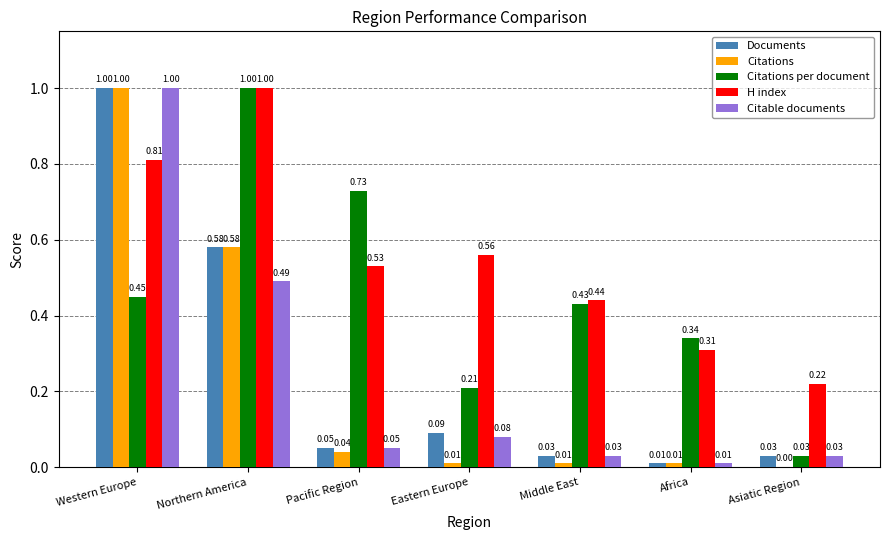

What are all the series names shown in the legend?

Documents, Citations, Citations per document, H index, Citable documents